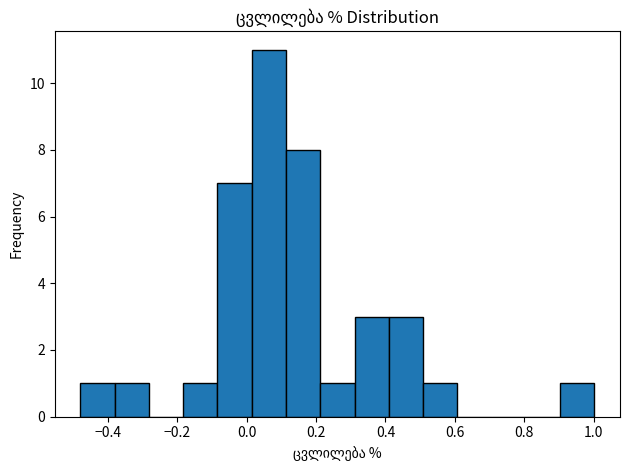

Reading left to right, transcribe this chart: for each bar, give the range it covers on the x-axis and its height. Neither the bar edges nor the heights are printed on the chart, so give them approximately, as read against the axes.

-0.48 to -0.38: 1
-0.38 to -0.28: 1
-0.28 to -0.18: 0
-0.18 to -0.08: 1
-0.08 to 0.02: 7
0.02 to 0.12: 11
0.12 to 0.22: 8
0.22 to 0.32: 1
0.32 to 0.40: 3
0.40 to 0.50: 3
0.50 to 0.60: 1
0.60 to 0.70: 0
0.70 to 0.80: 0
0.80 to 0.90: 0
0.90 to 1.00: 1